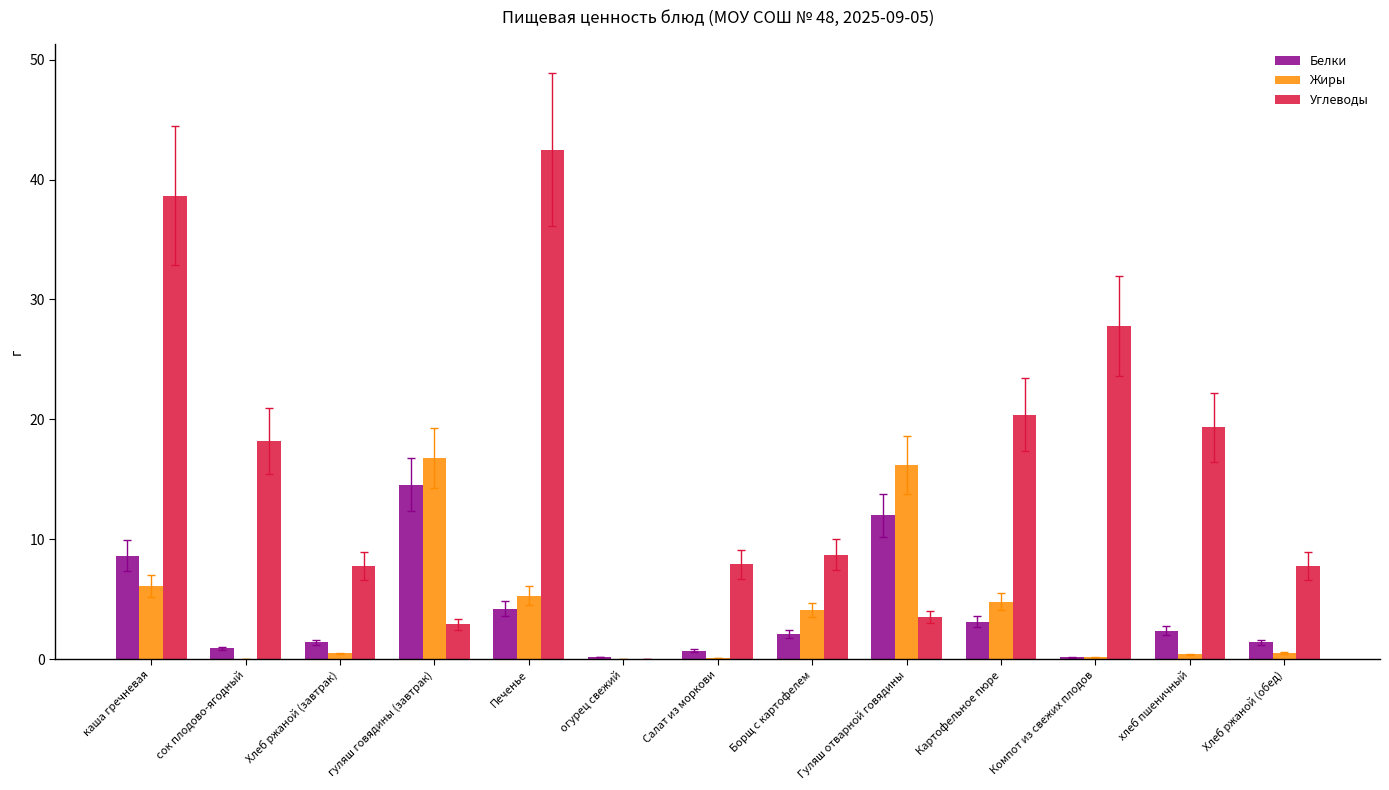

Is it true that Углеводы equals 2.9 at гуляш говядины (завтрак)?

True